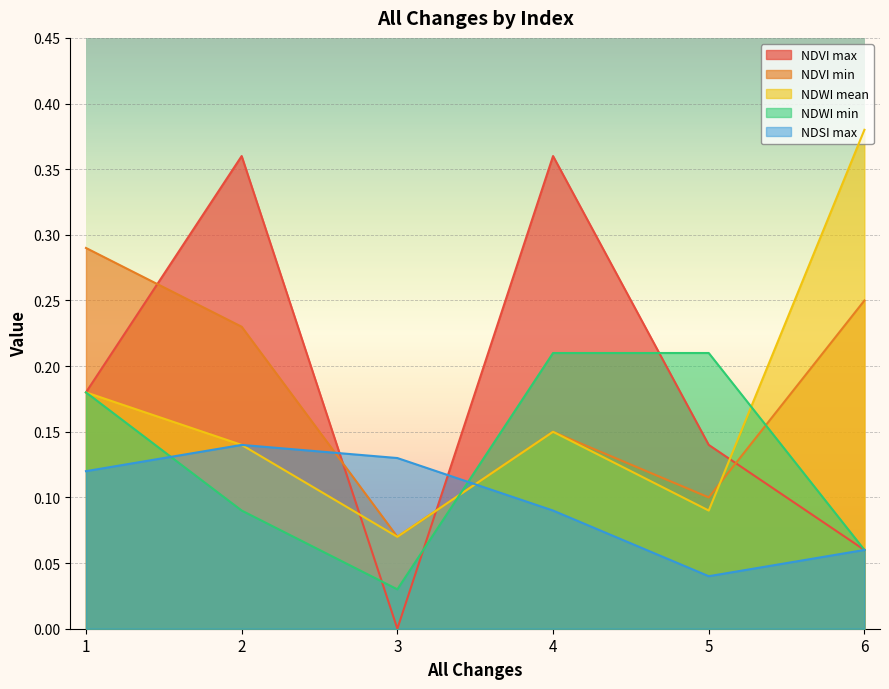

Rank the series by their maximum value, from lowest to highest.

NDSI max, NDWI min, NDVI min, NDVI max, NDWI mean